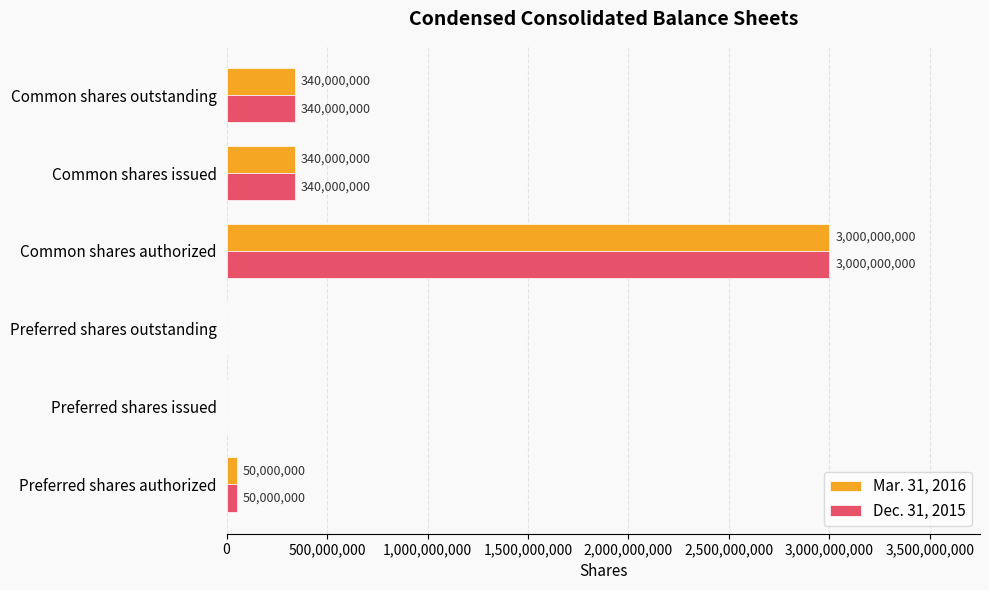

Which category has the highest value across all series?

Common shares authorized